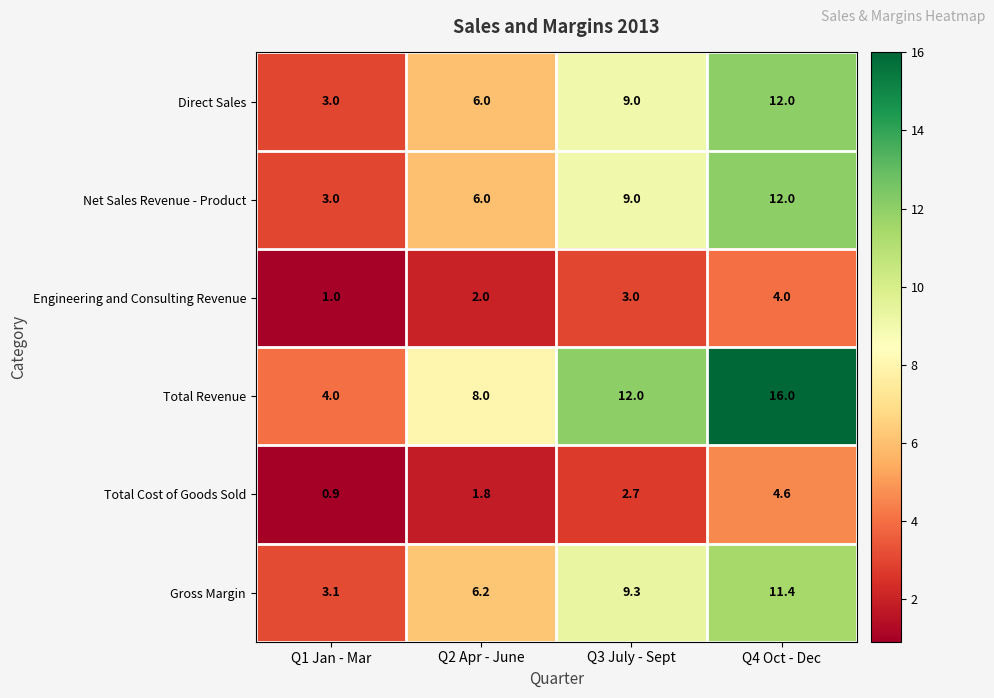

What is the sum of all Total Cost of Goods Sold values?

10.0